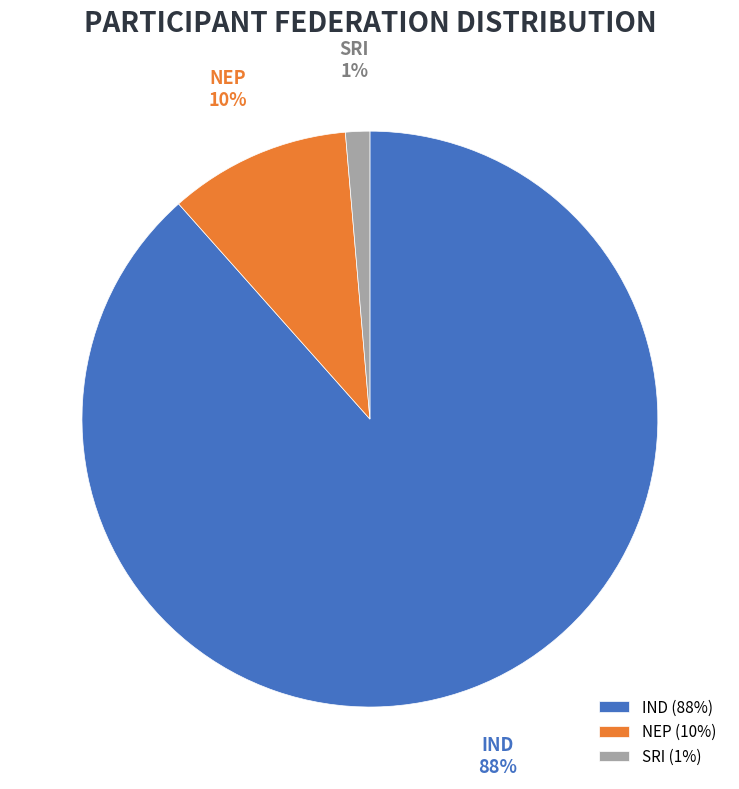

Which slice is the largest?

IND